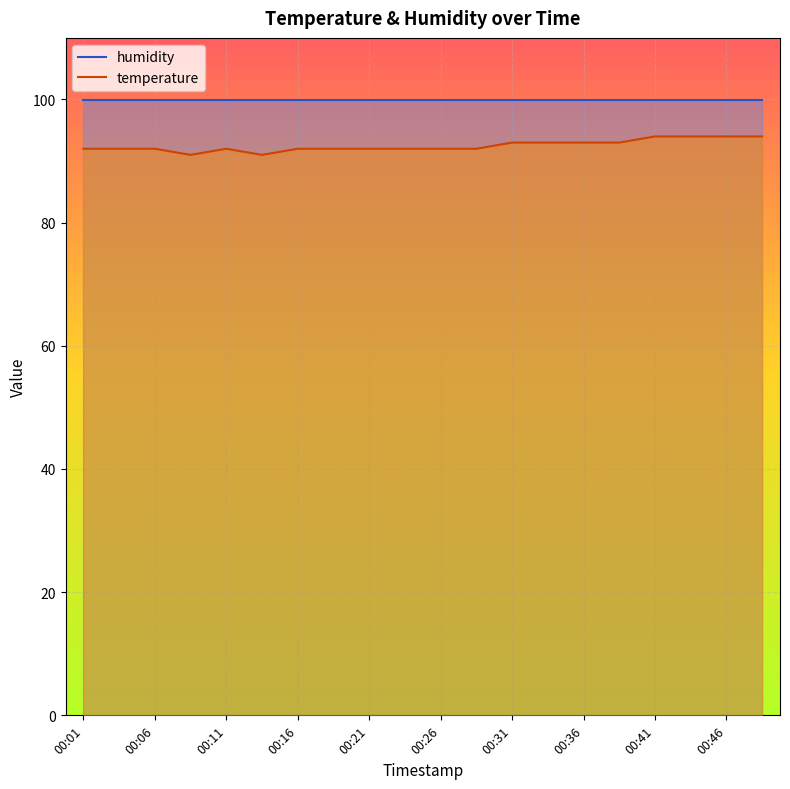

What is the minimum value shown in the chart?

91.0